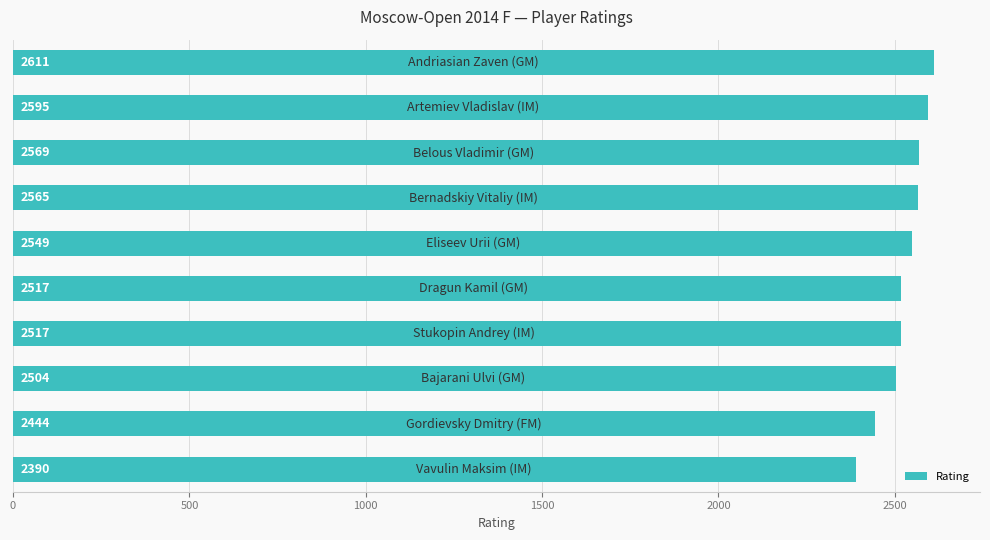

How many bars are there in total?

10